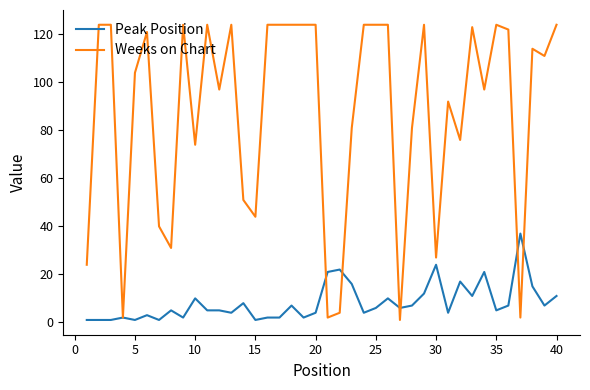

True or false: Peak Position has more than 1 points higher than both neighbors.

True